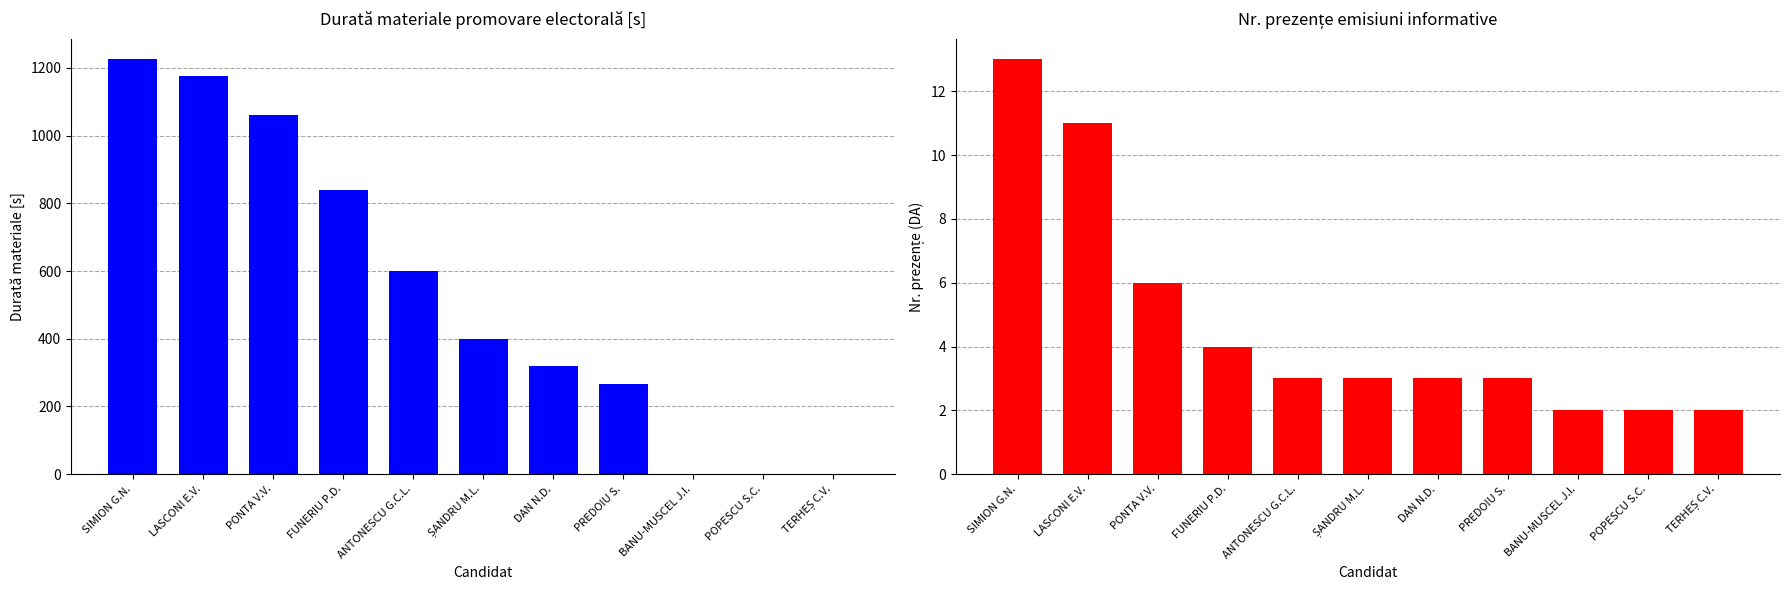

What are all the series names shown in the legend?

Durată materiale [s] (Promovare), Nr. prezențe (Informative DA)